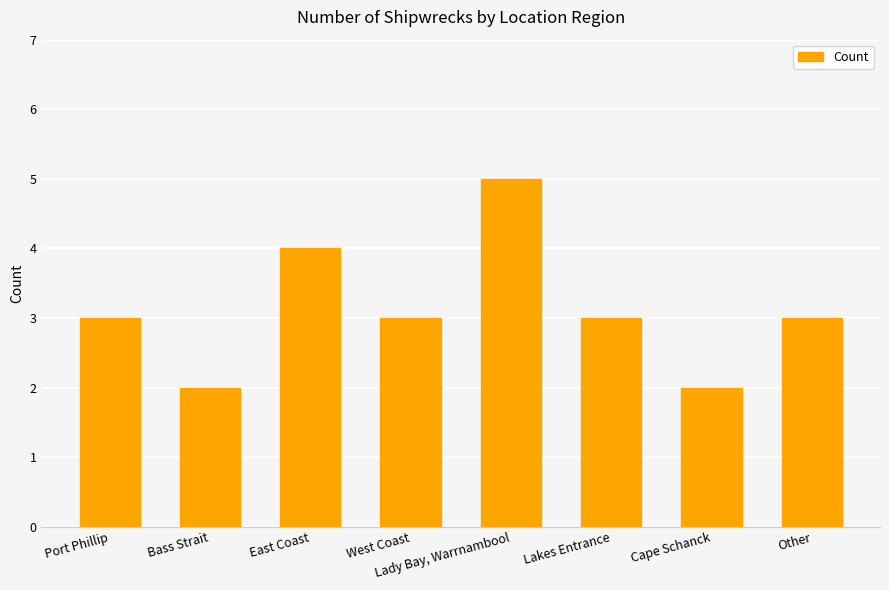

Does the chart contain stacked bars?

No